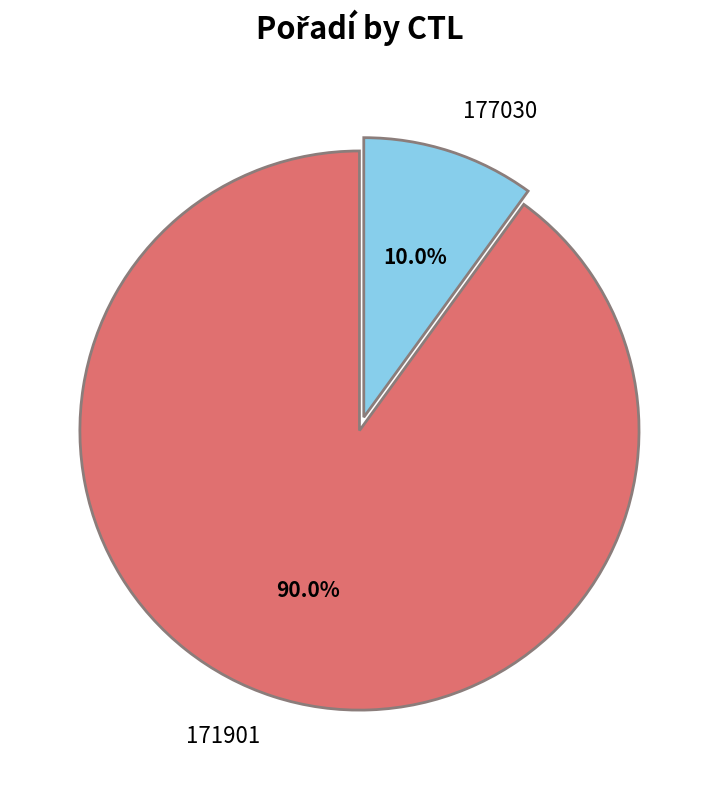

How many segments does this pie chart have?

2